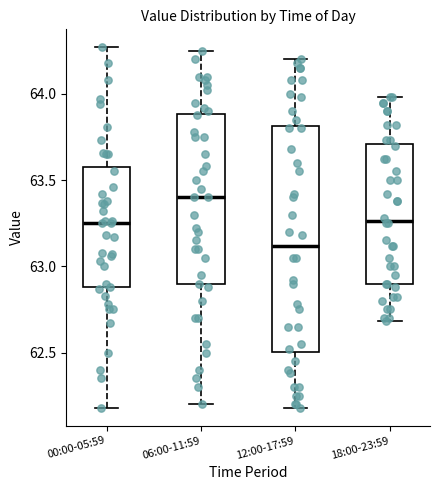

Which box's median line is the highest?

06:00-11:59